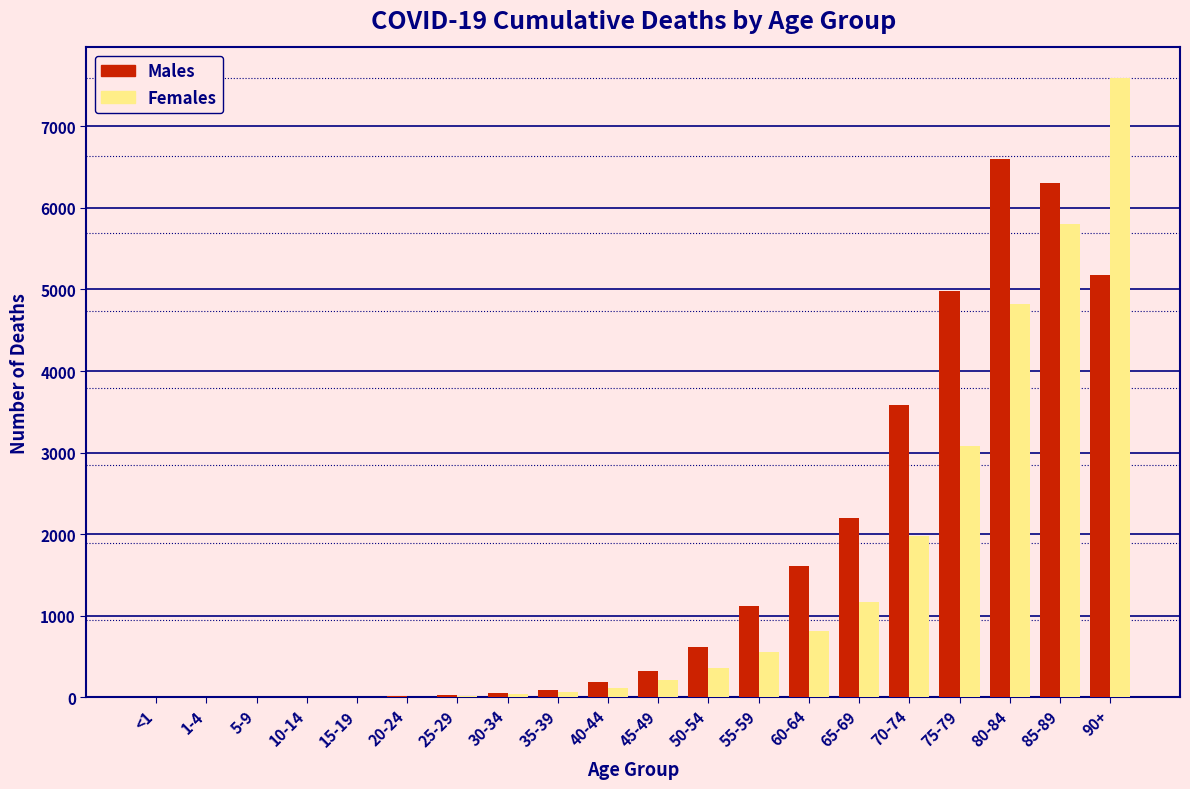

Which label corresponds to the largest value in the chart?

90+